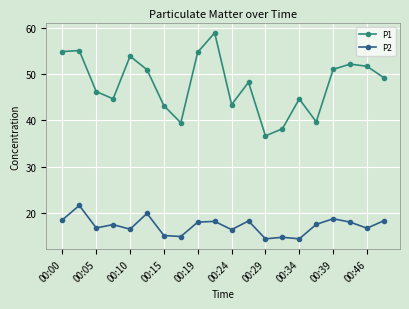

Which series has the widest spread of values?

P1